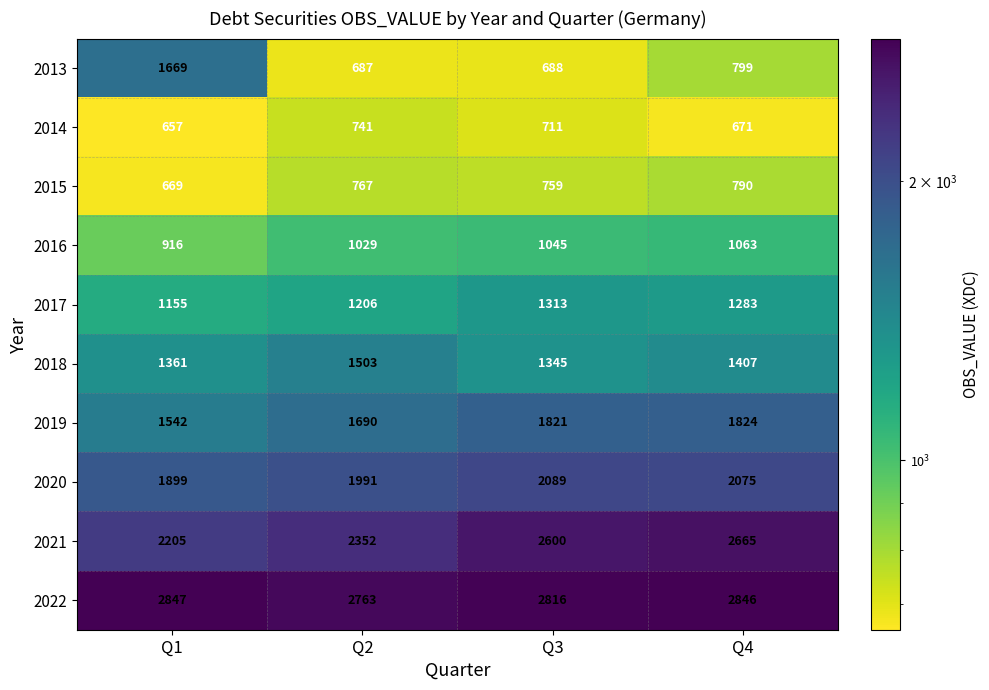

At which category does the chart reach its peak across all series?

Q1